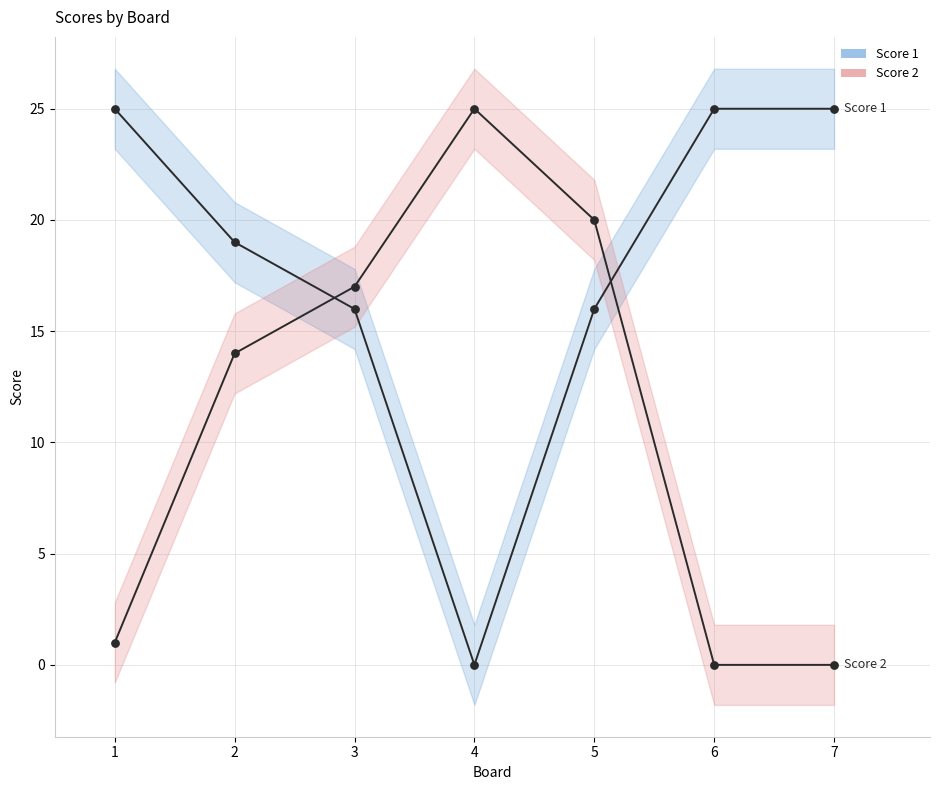

Which series contains the lowest Y value?

Score 1